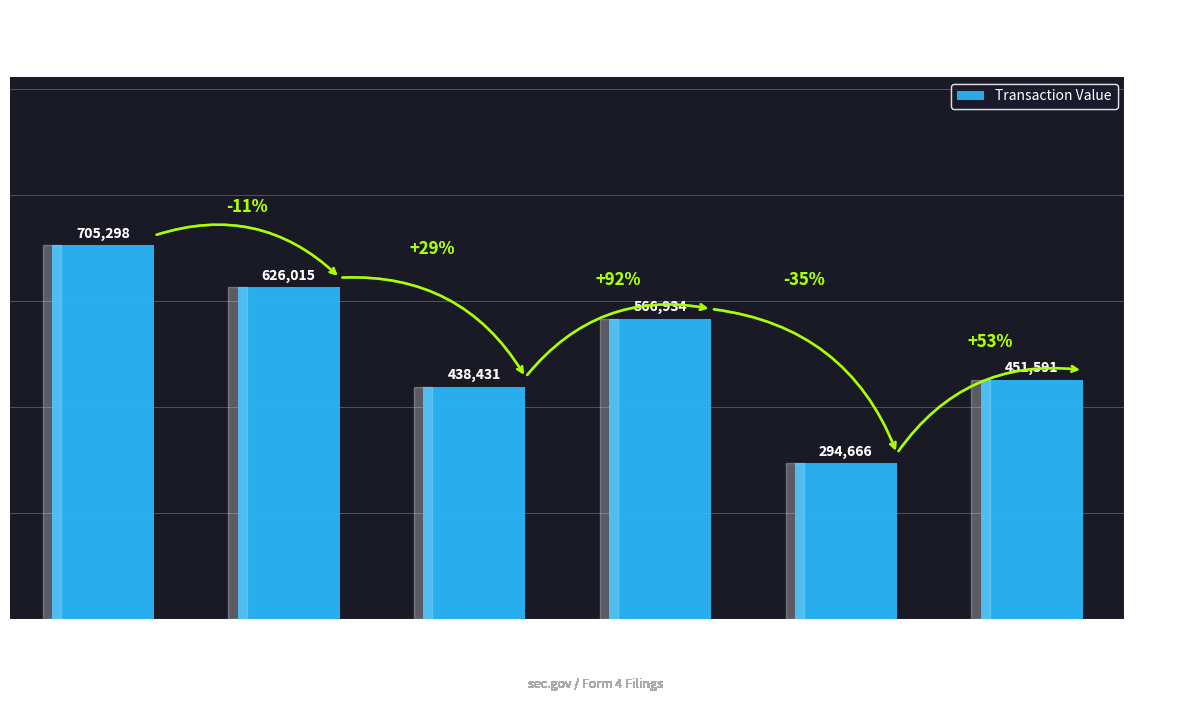

What position from the left is 2024-02-21?

3